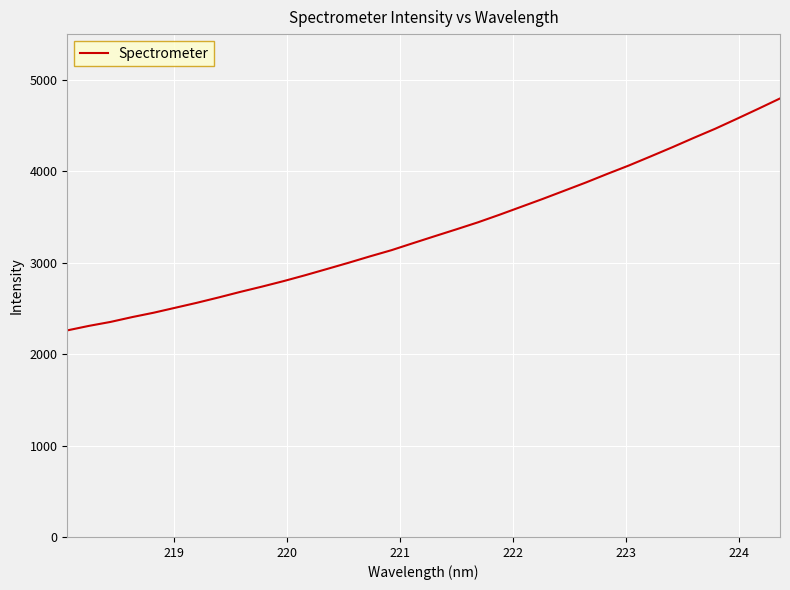

Count the number of data series in this chart.

1